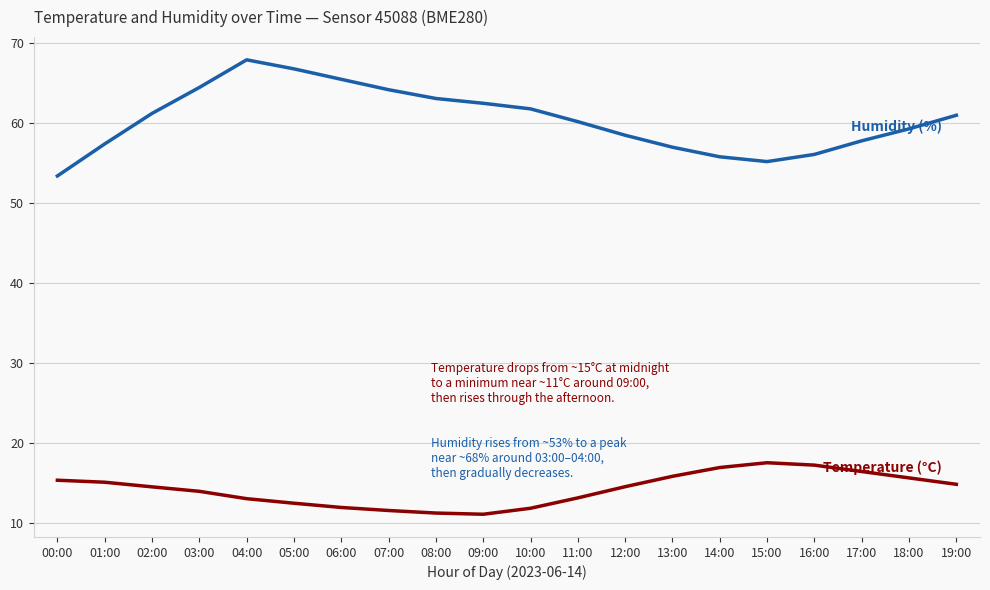

What is the spread (max minus min) of values at 11:00?

47.1